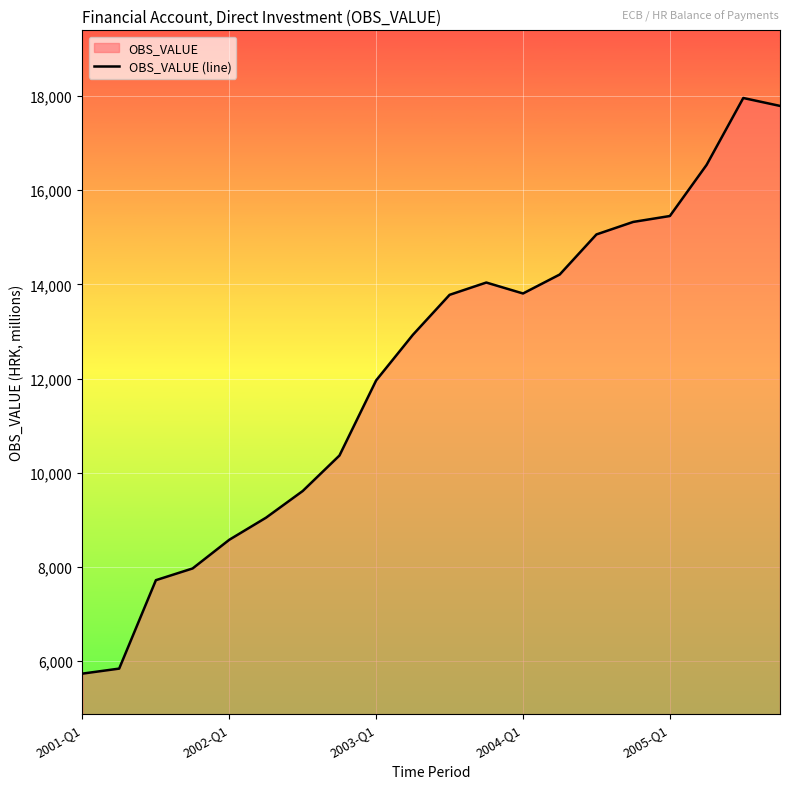

The value at 2004-Q1 is 13806.8. True or false?

True